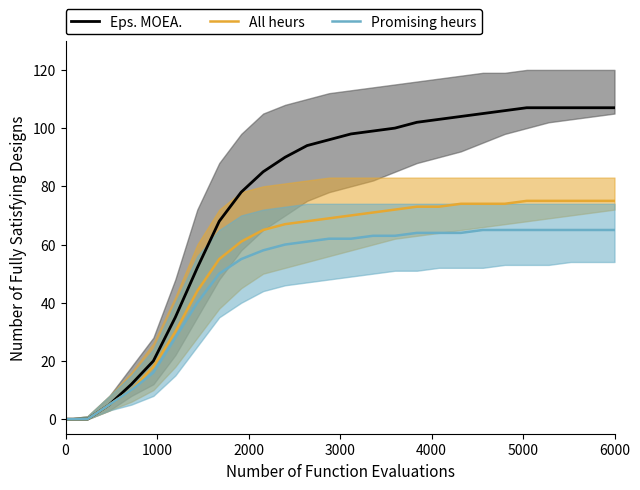

Reading left to right, what are all the values shown in this chart?

Eps. MOEA.: 0	0	5	12	20	35	52	68	78	85	90	94	96	98	99	100	102	103	104	105	106	107	107	107	107	107
All heurs: 0	0	5	10	18	30	44	55	61	65	67	68	69	70	71	72	73	73	74	74	74	75	75	75	75	75
Promising heurs: 0	0	5	10	16	28	40	50	55	58	60	61	62	62	63	63	64	64	64	65	65	65	65	65	65	65